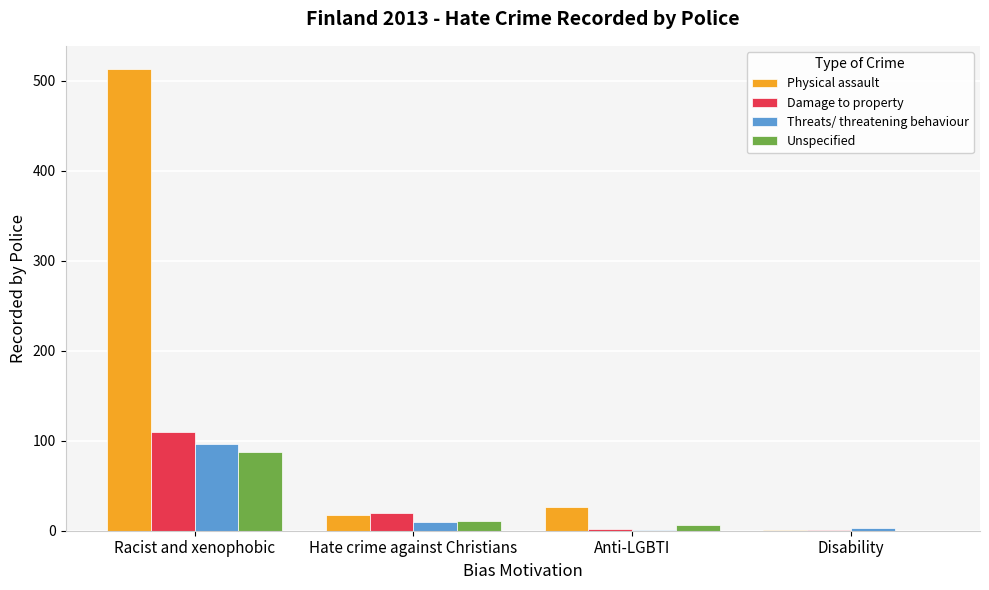

What is the highest value of the Damage to property series?

110